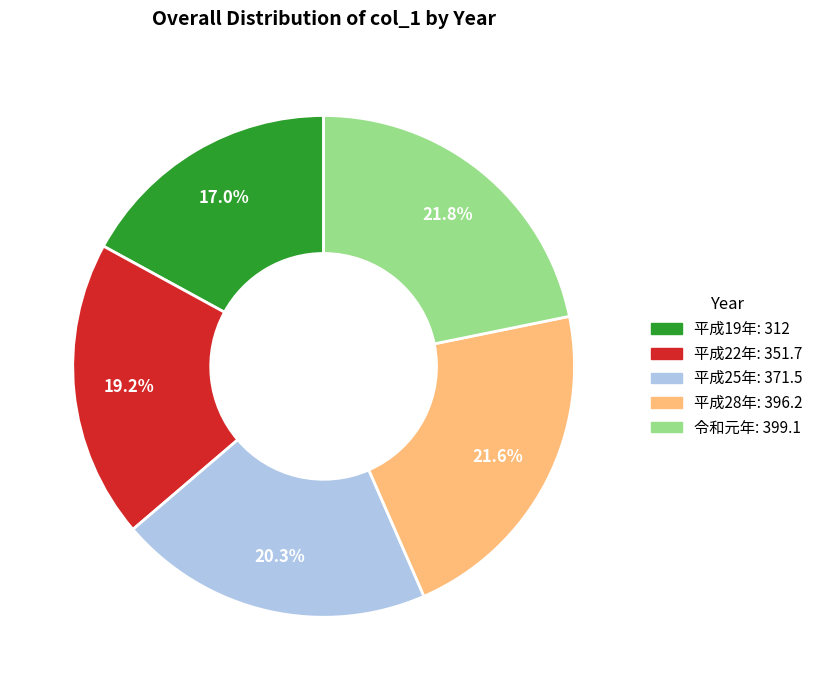

To the nearest percent, what percentage of the pie is 平成25年?

20%